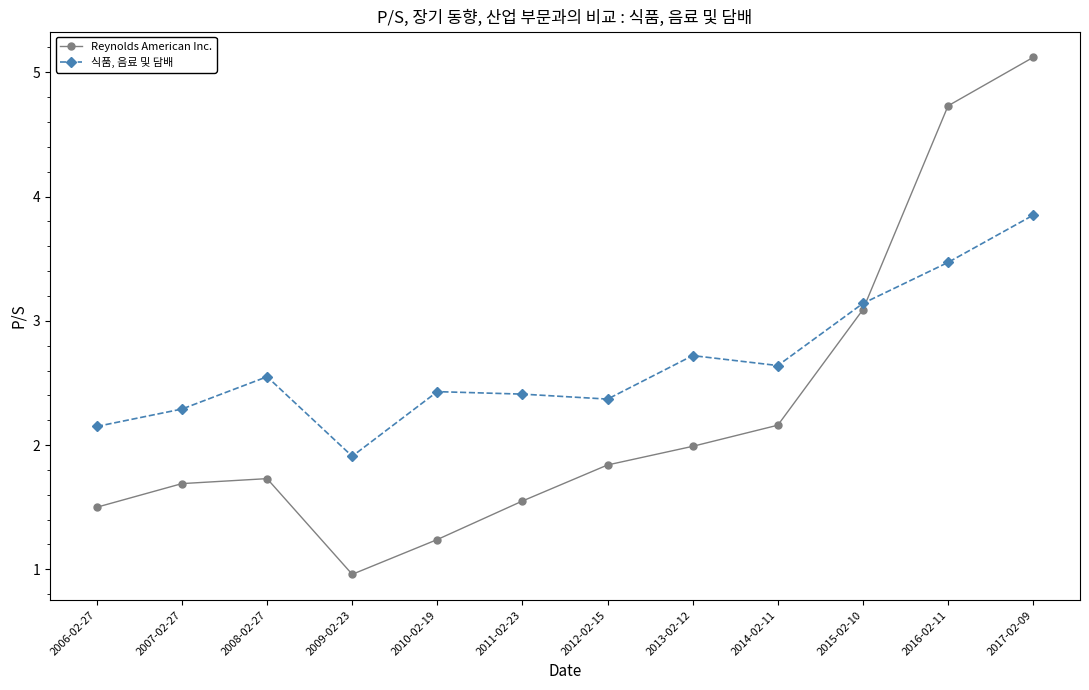

What is the total value across all series at 2015-02-10?

6.2